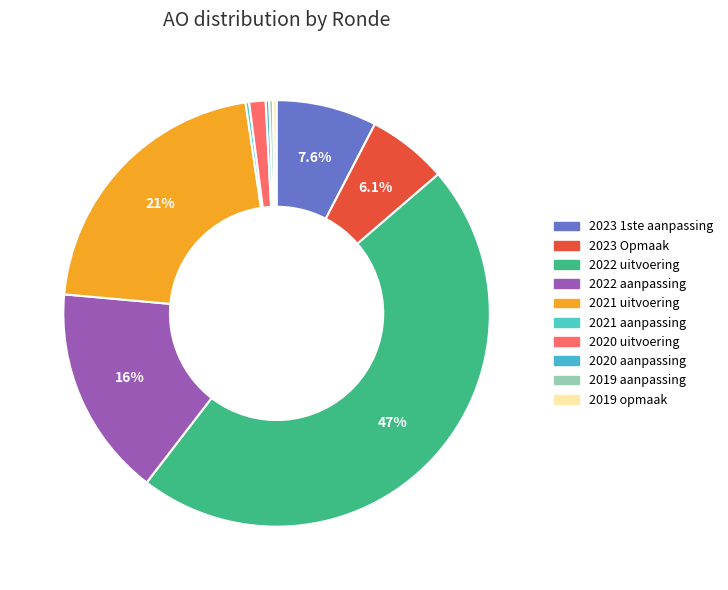

What is the ratio of the value at 2023 Opmaak to the value at 2019 aanpassing?

22.2